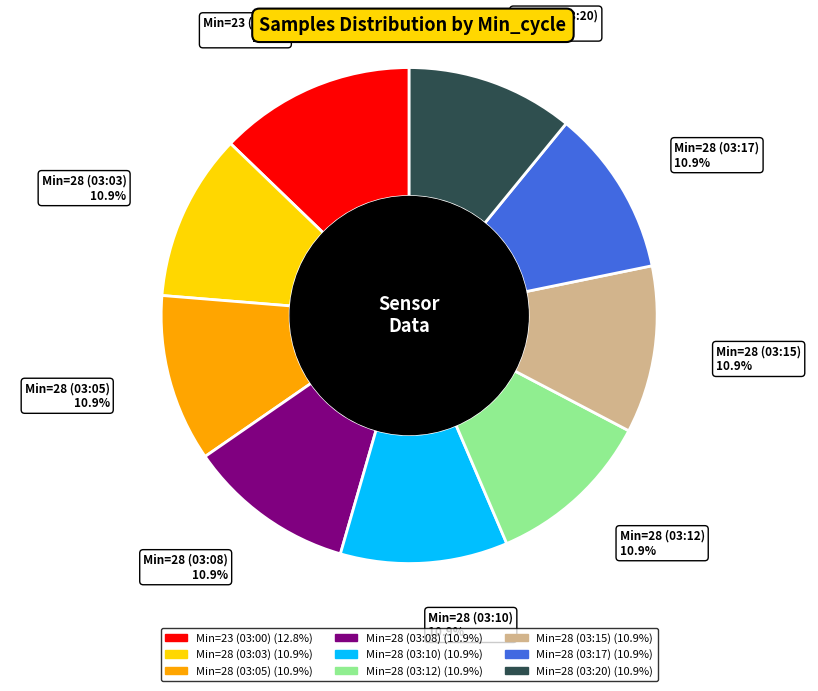

Is there any slice that represents more than half of the pie?

No